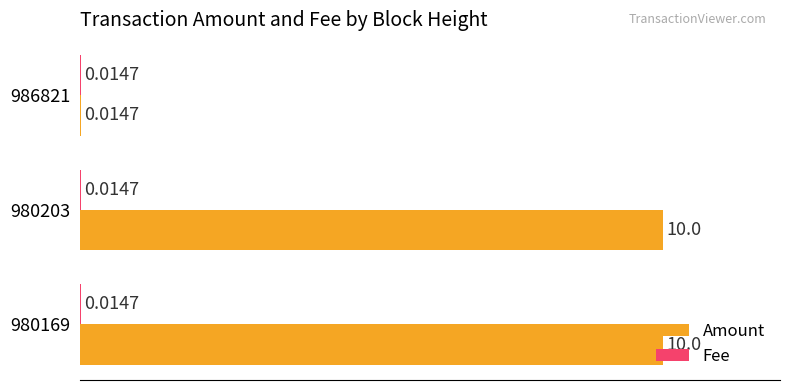

What is the sum of the Amount values at 980203 and 986821?

10.0